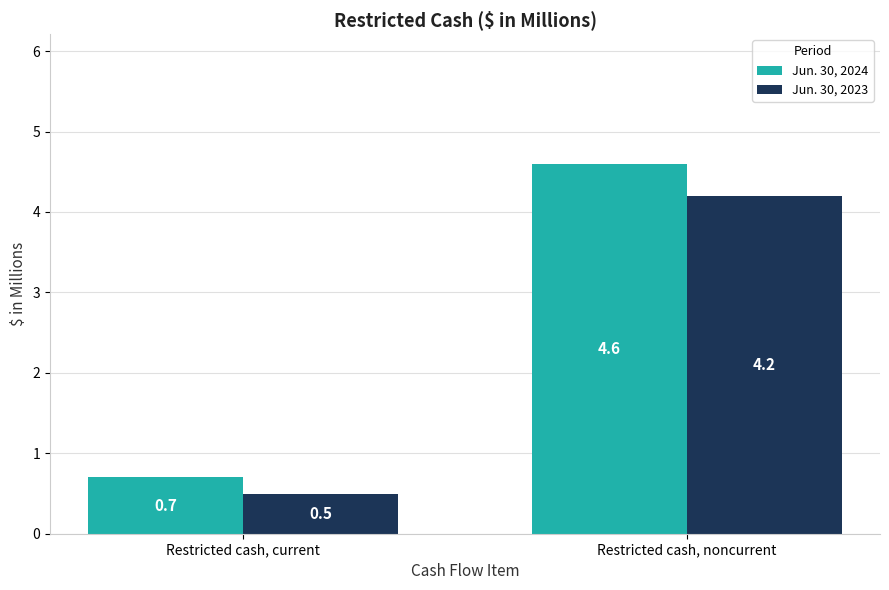

Reading left to right, what are all the values shown in this chart?

Jun. 30, 2024: Restricted cash, current=0.7	Restricted cash, noncurrent=4.6
Jun. 30, 2023: Restricted cash, current=0.5	Restricted cash, noncurrent=4.2